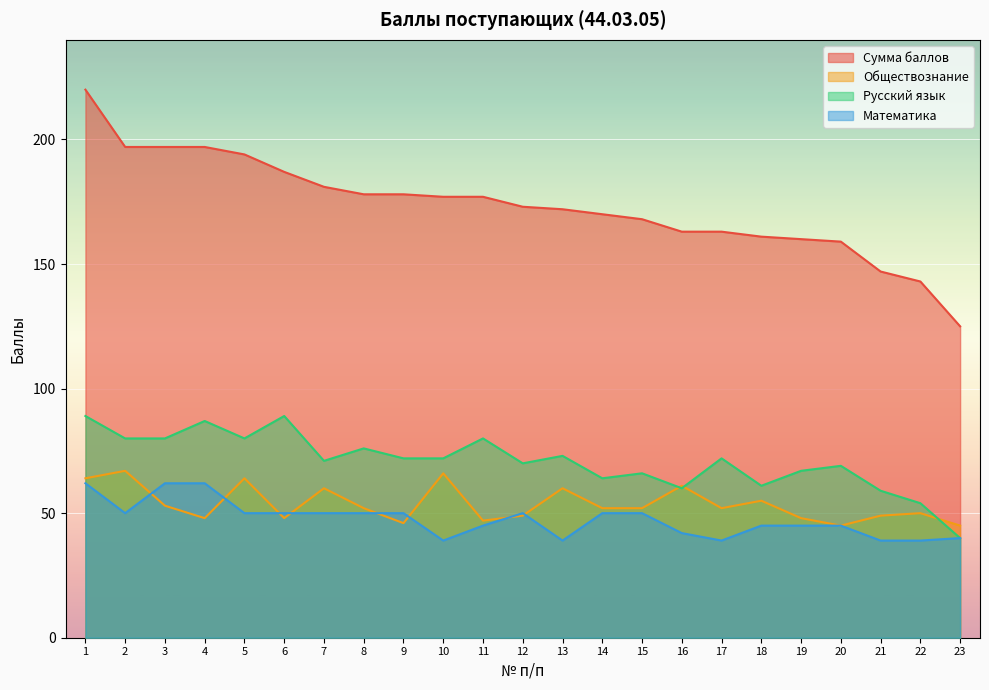

Which series has the largest range (max minus min)?

Сумма баллов